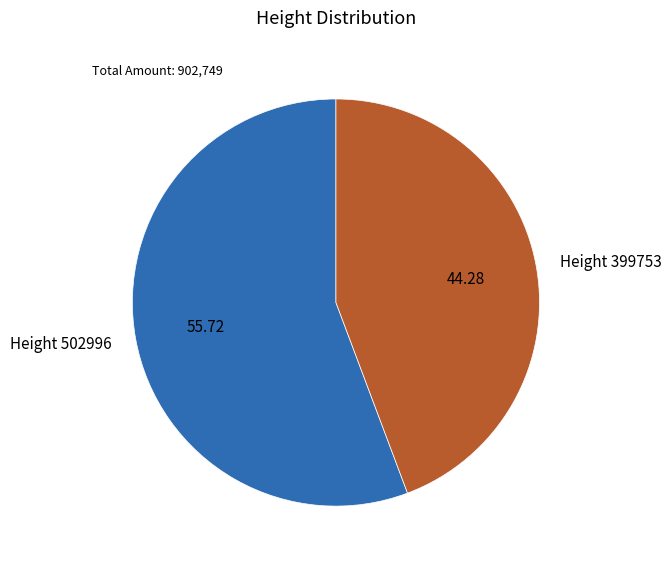

Approximately how many times larger is the value at Height 502996 compared to Height 399753?

1.3